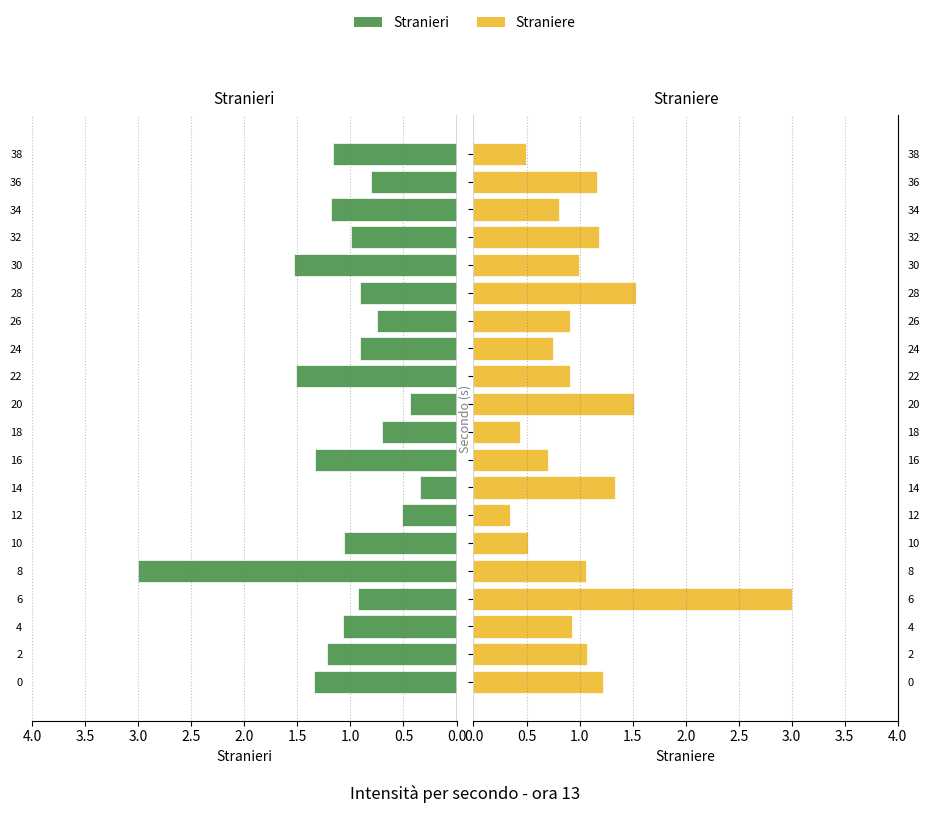

Rank the series by their average value, from highest to lowest.

Stranieri, Straniere